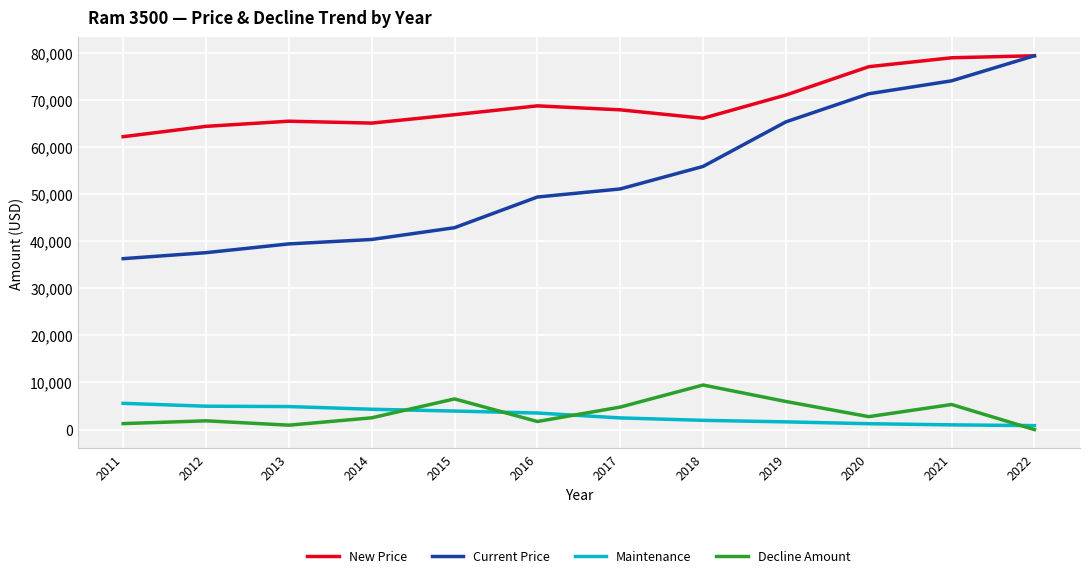

The Decline Amount series shows 1715 at 2016. True or false?

True